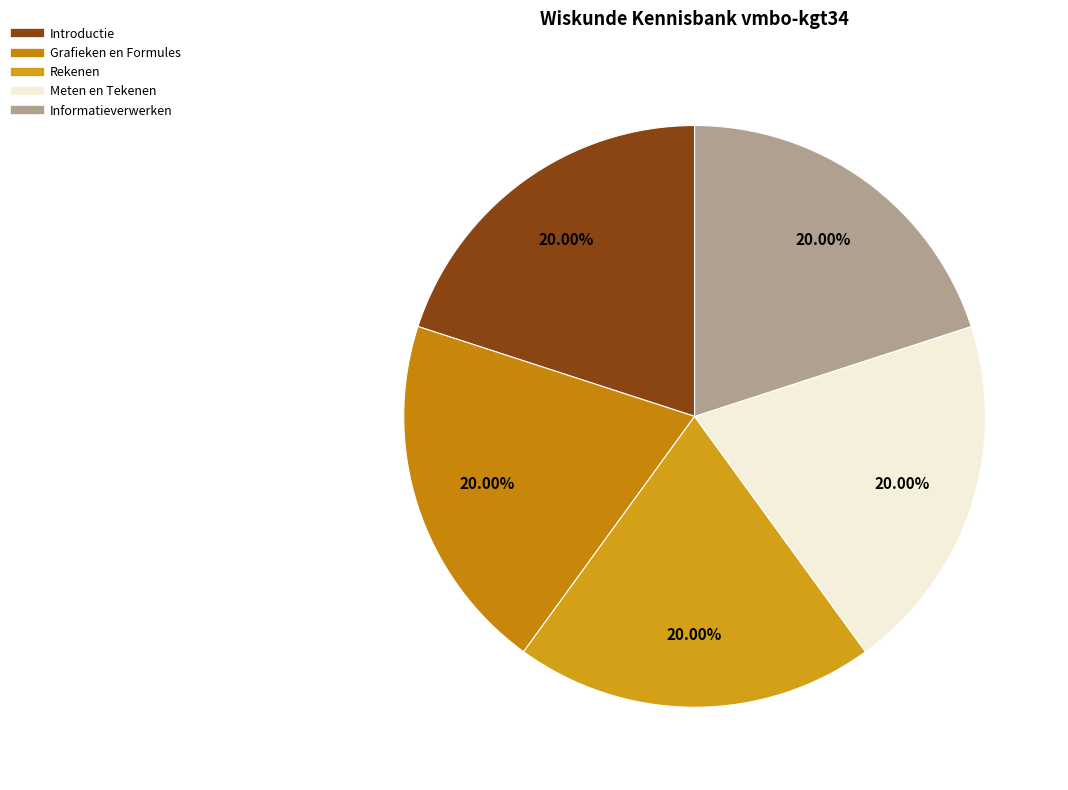

Count the number of slices in the pie.

5